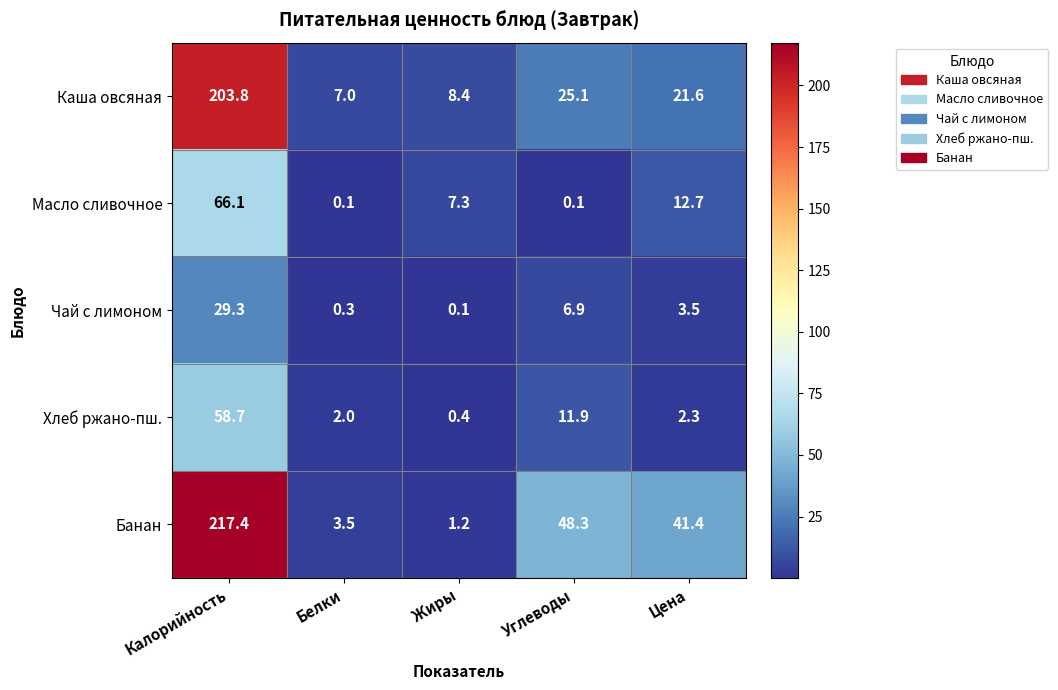

What is the difference between the maximum and minimum values in the Хлеб ржано-пш. series?

58.3